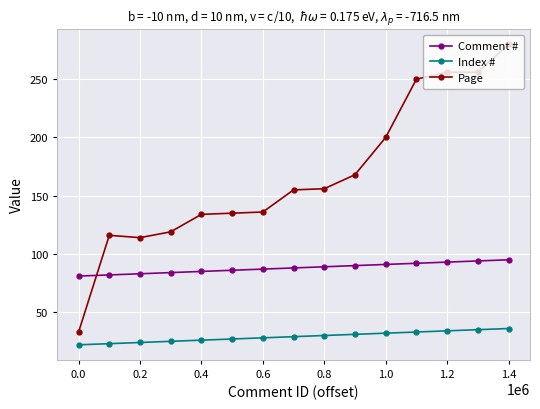

What is the sum of the Index # values at 1.0 and 0.2?

56